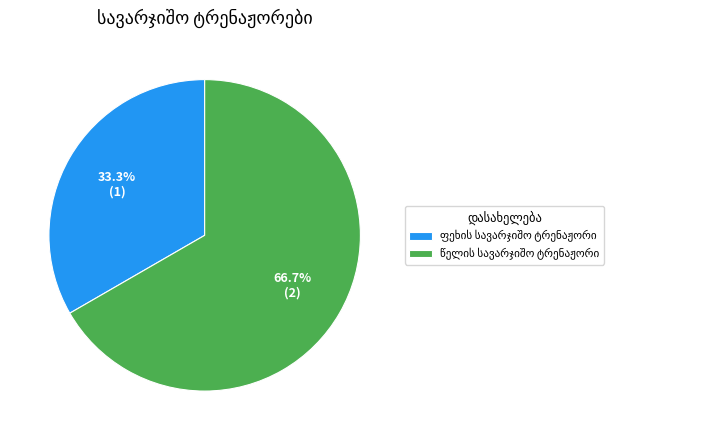

Is there any slice that represents more than half of the pie?

Yes